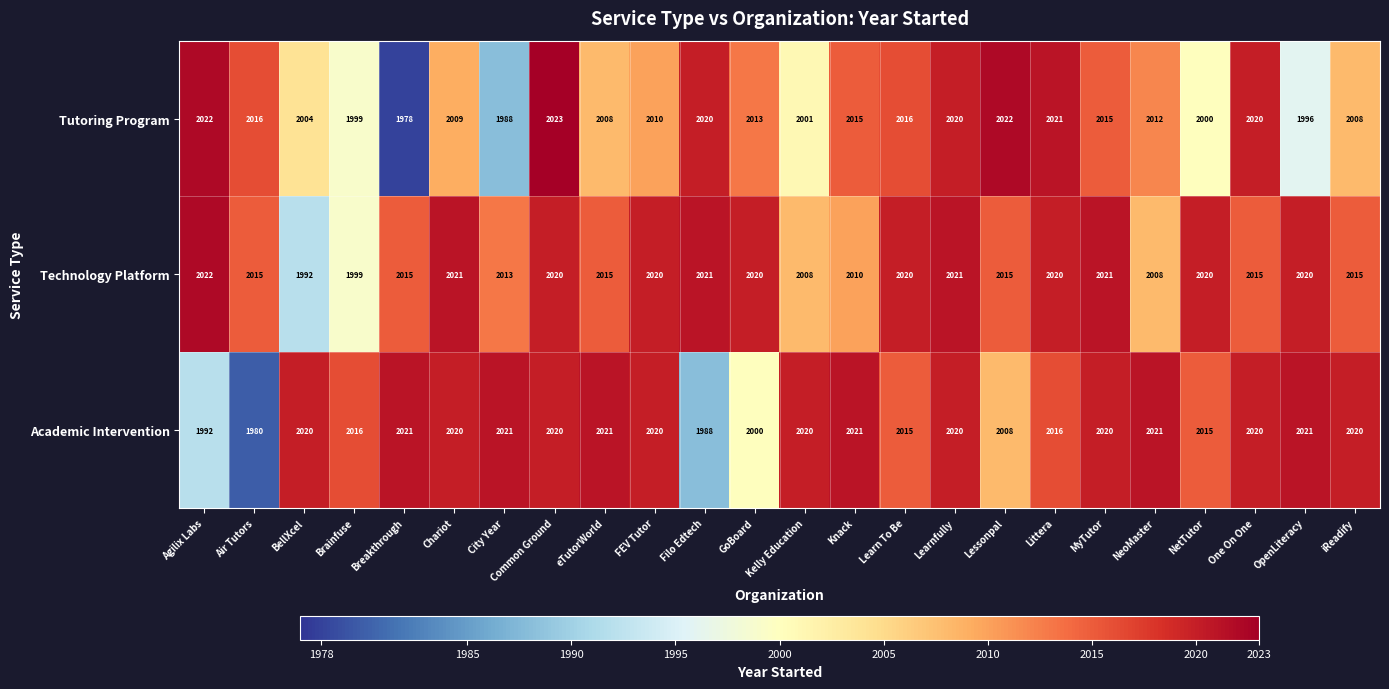

True or false: Technology Platform has a value of 1992 at BellXcel.

True